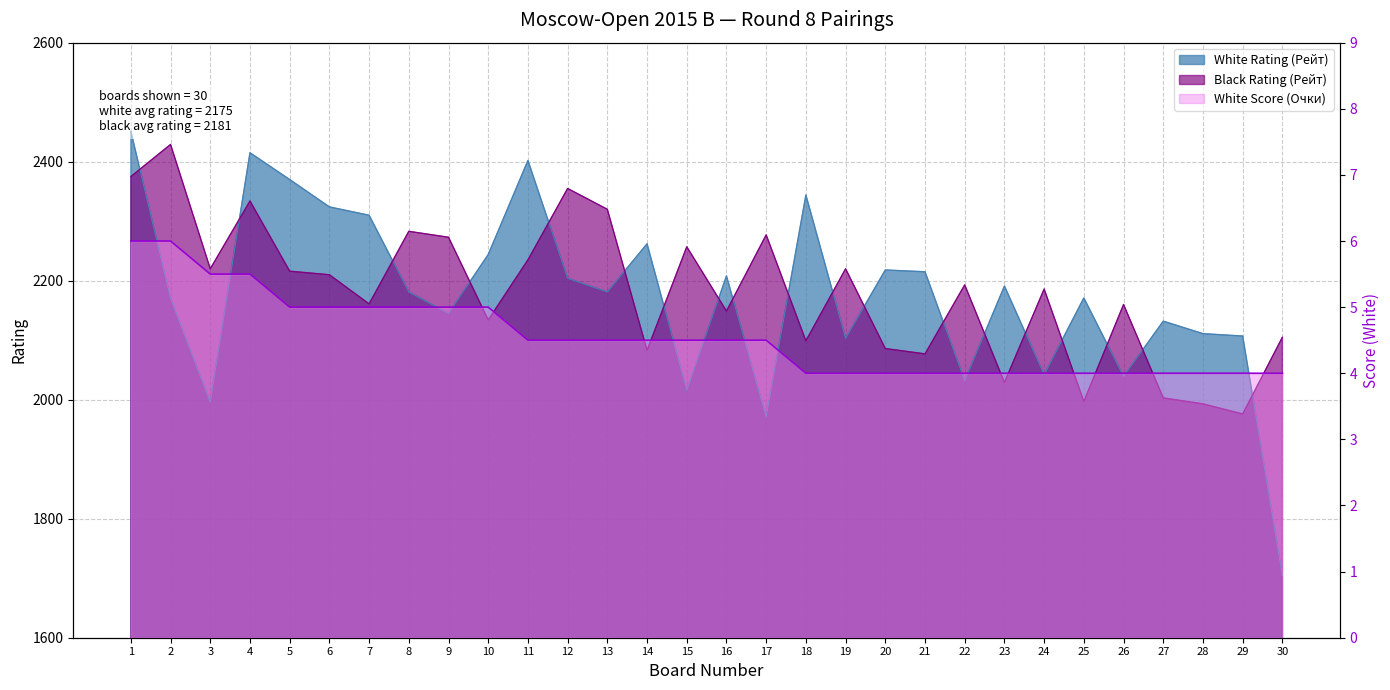

What are all the series names shown in the legend?

White Rating (Рейт), Black Rating (Рейт), White Score (Очки)